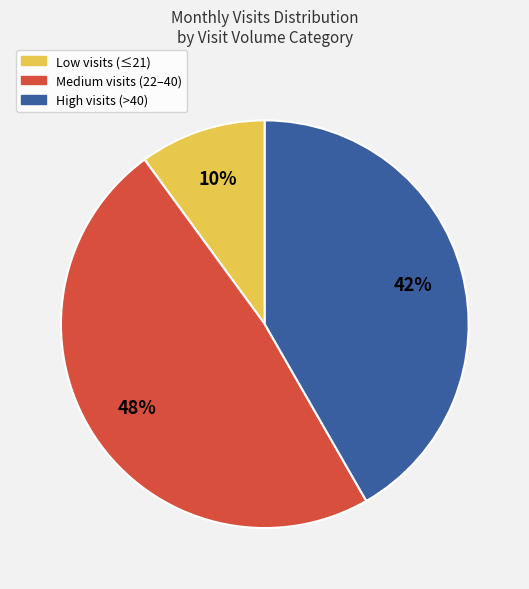

Rank the categories by value from lowest to highest.

Low visits (≤21), High visits (>40), Medium visits (22–40)